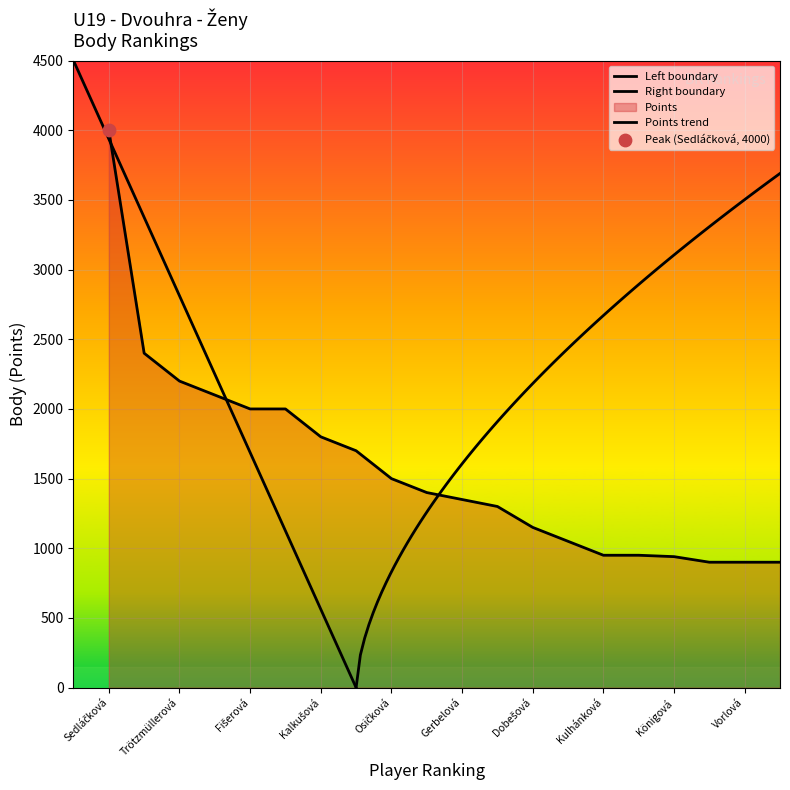

What is the change in value from Fišerová to Königová?

-1060